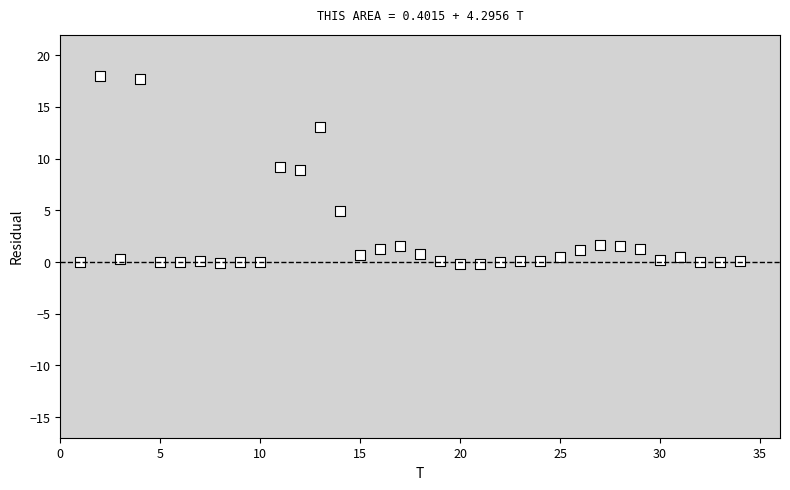

What is the range of Y values (max minus min)?

18.2